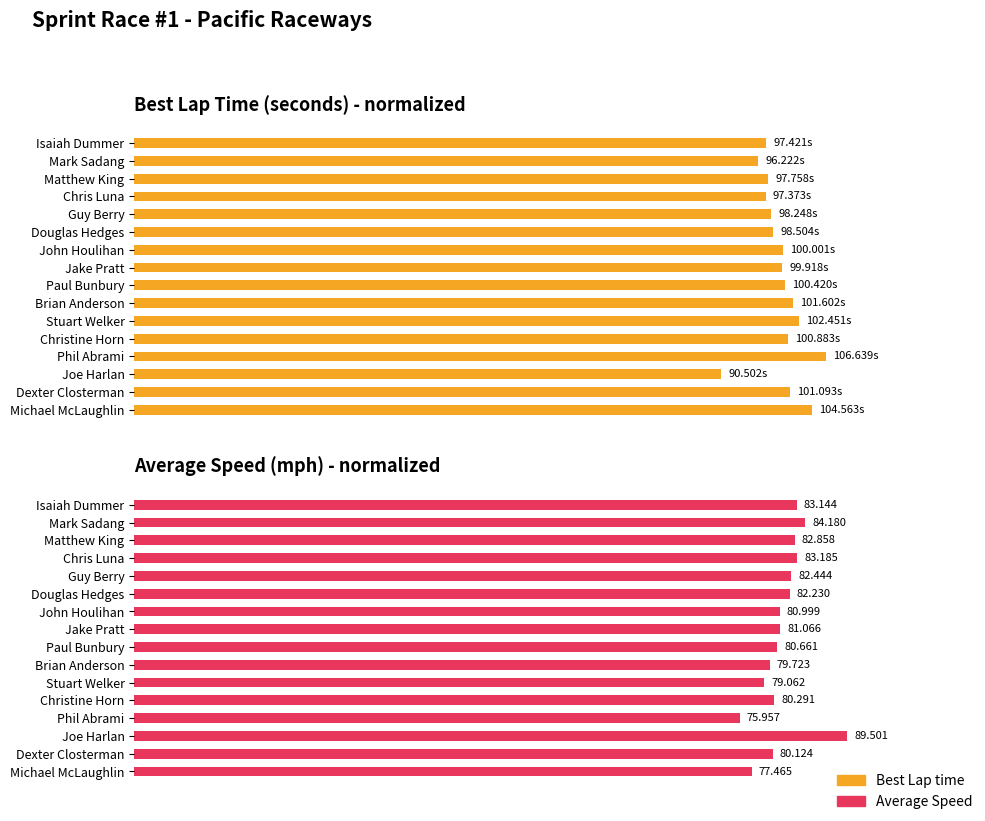

Where is Best Lap time nearest to the value 89?

Matthew King